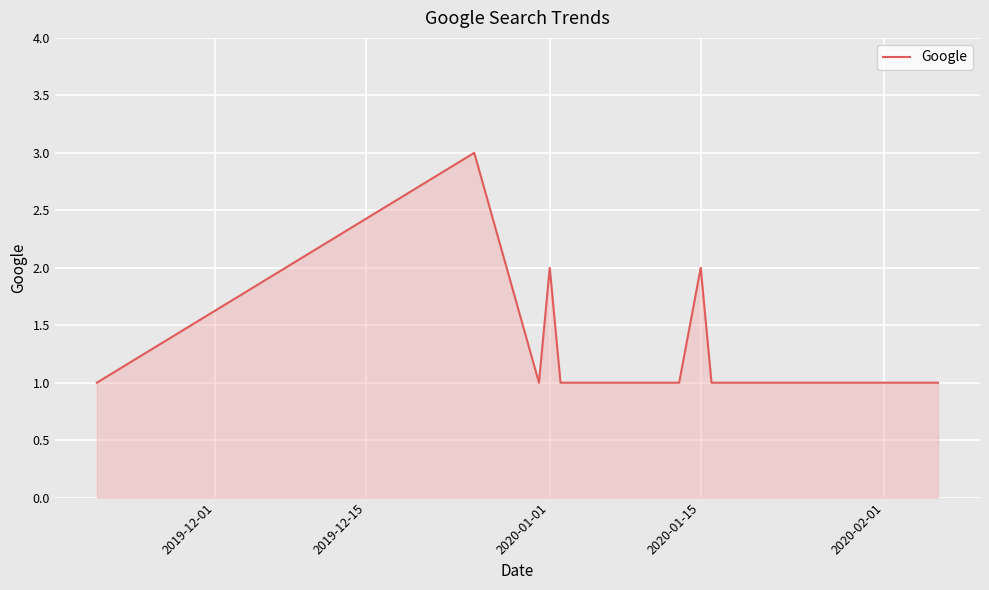

What is the minimum value shown in the chart?

1